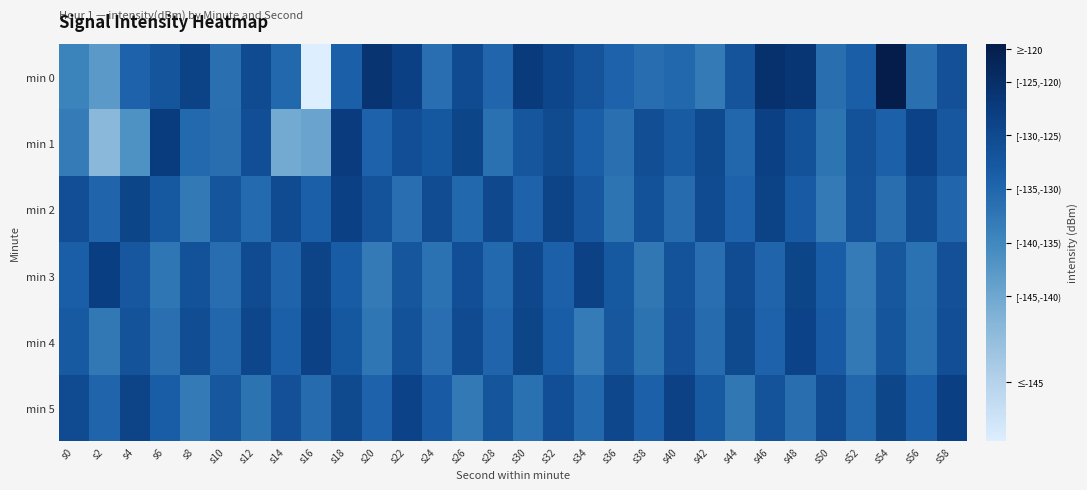

Which series changed the most between s42 and s48?

min 0